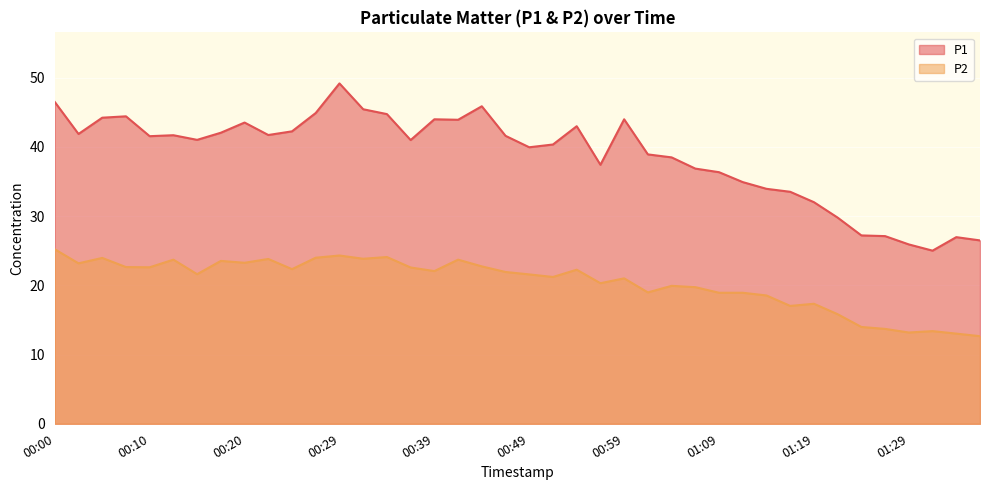

At which category does P2 reach its first local valley?

00:02